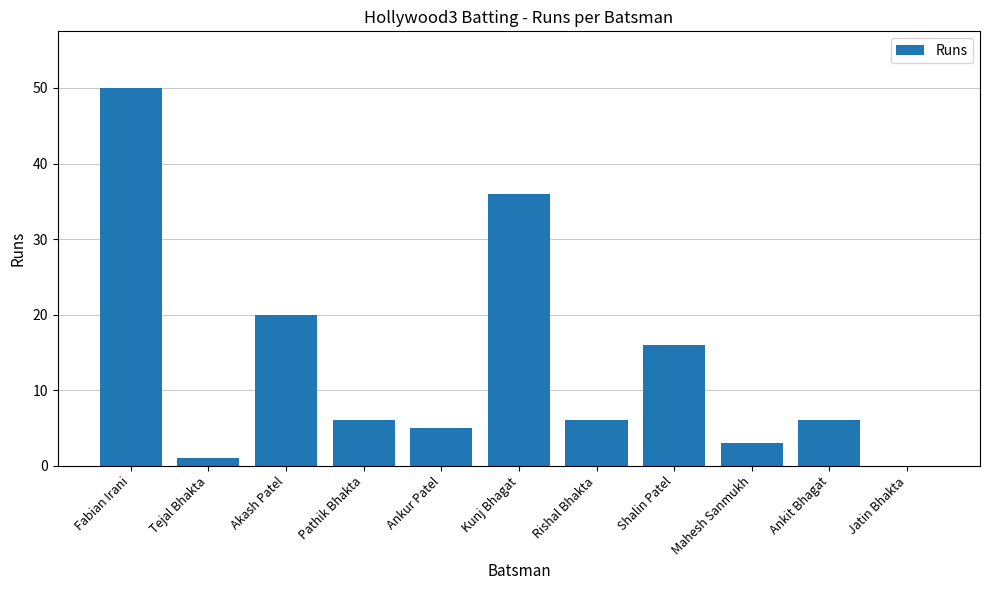

What is the average value?

14